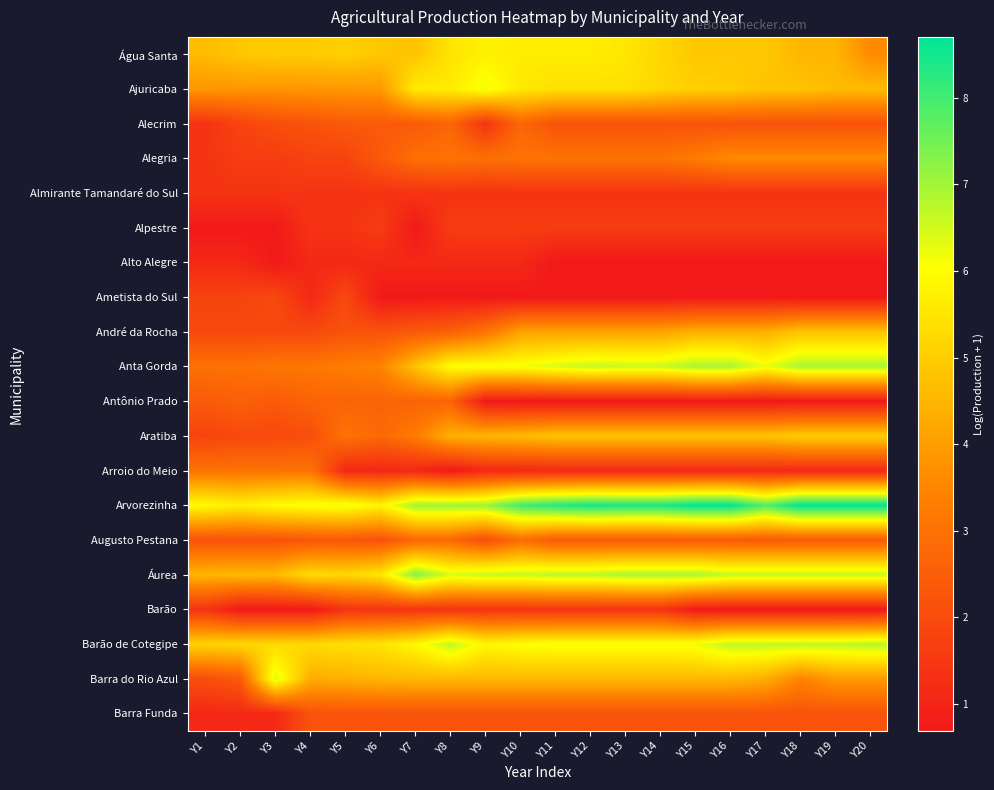

Which series has the largest total across all categories?

Arvorezinha